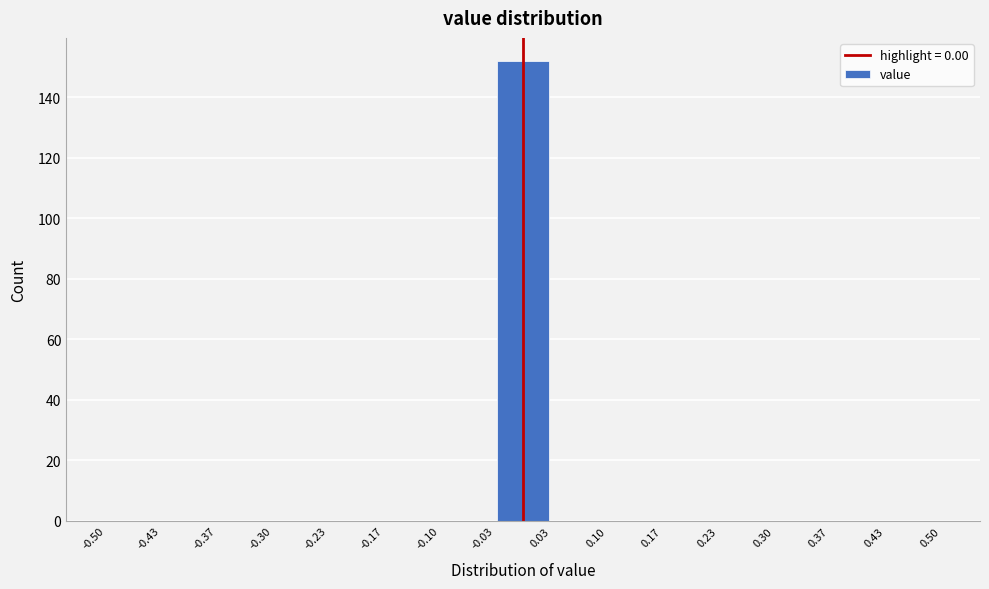

Reading left to right, transcribe this chart: for each bar, give the range it covers on the x-axis and its height. The values are not printed on the chart, so give them approximately, as read against the axis.

-0.50 to -0.43: 0
-0.43 to -0.37: 0
-0.37 to -0.30: 0
-0.30 to -0.23: 0
-0.23 to -0.17: 0
-0.17 to -0.10: 0
-0.10 to -0.03: 0
-0.03 to 0.03: 152
0.03 to 0.10: 0
0.10 to 0.17: 0
0.17 to 0.23: 0
0.23 to 0.30: 0
0.30 to 0.37: 0
0.37 to 0.43: 0
0.43 to 0.50: 0